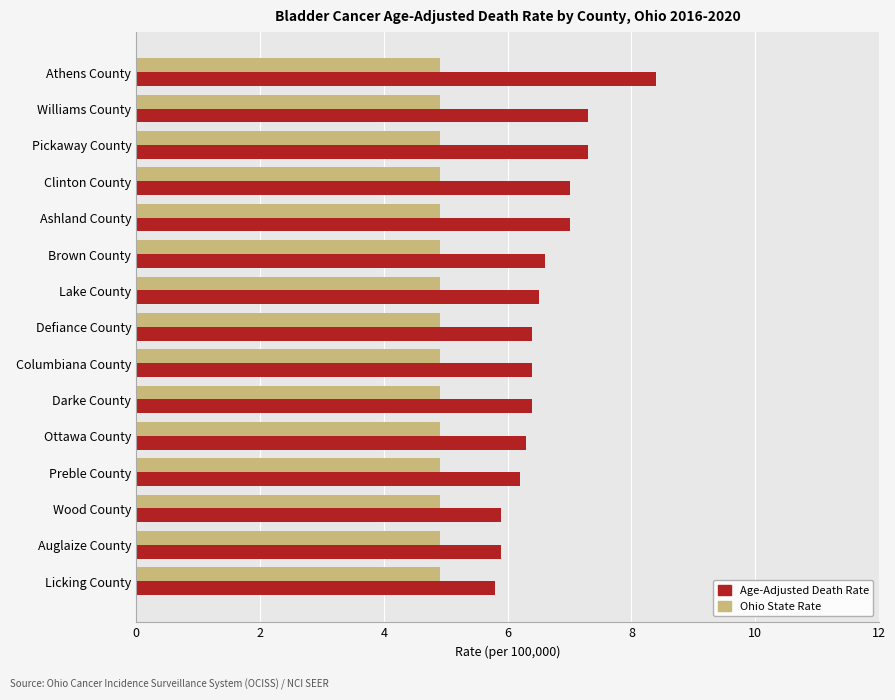

The value of Ohio State Rate at Wood County is 4.9. True or false?

True